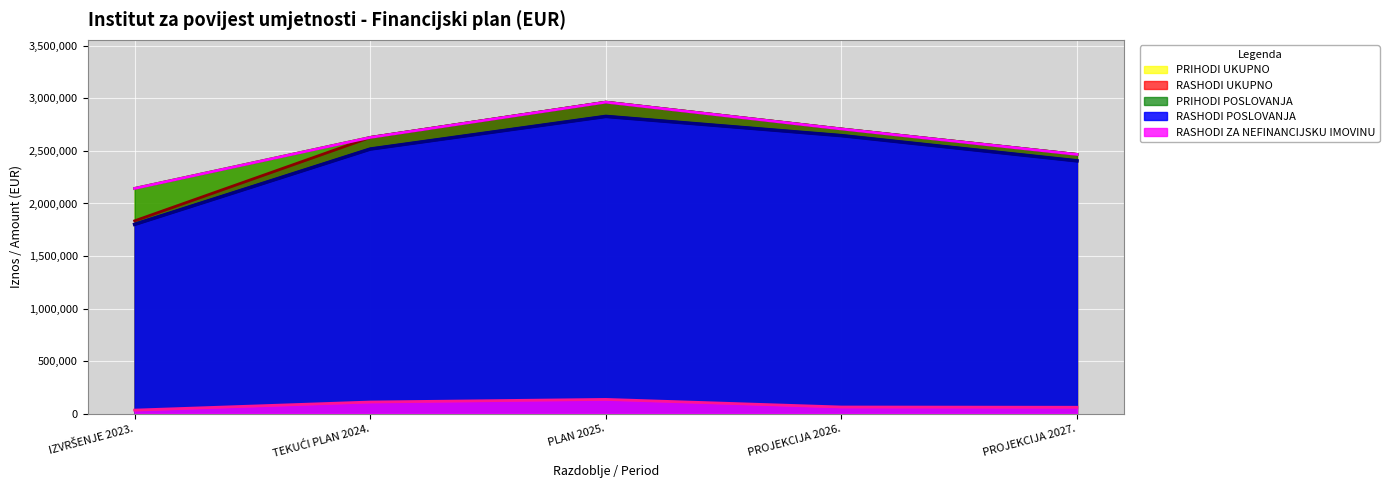

Which category has the highest value in the RASHODI UKUPNO series?

PLAN 2025.